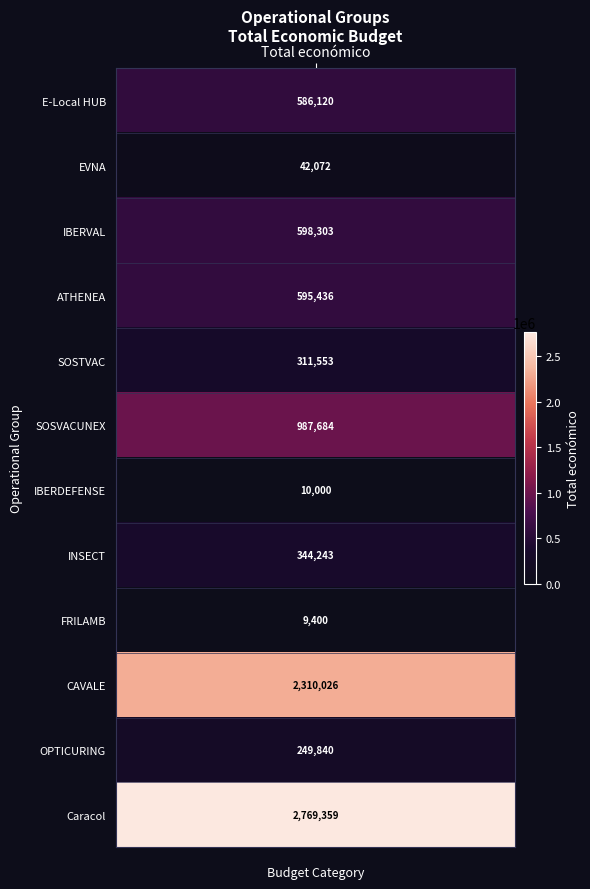

Where does the data first go above 586120?

IBERVAL